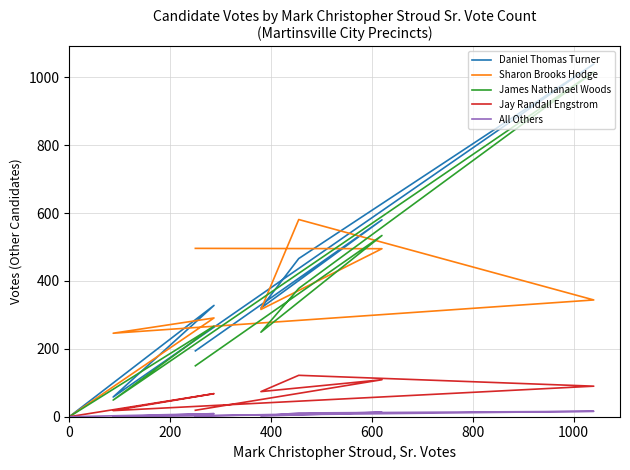

Is the value of Jay Randall Engstrom at 0 greater than the value of Daniel Thomas Turner at 400?

No